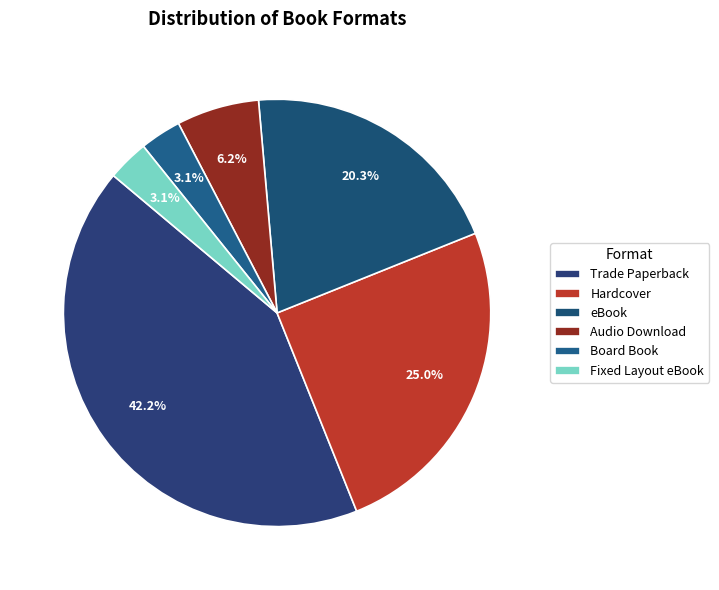

True or false: Fixed Layout eBook accounts for 16% of the total.

False